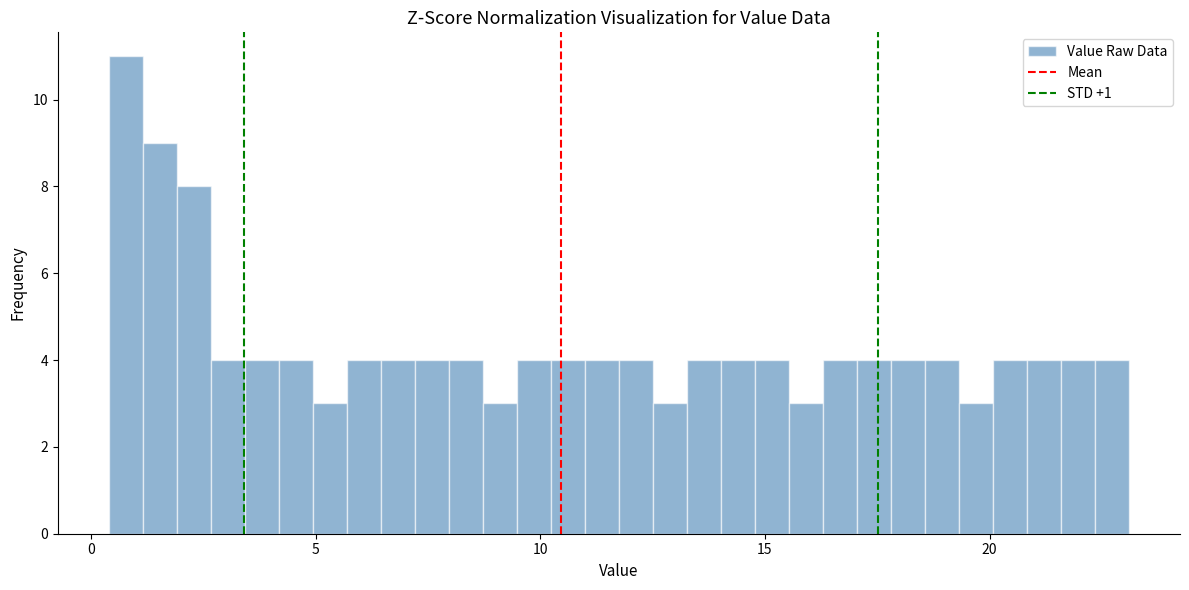

Read against the x-axis, roughly where is the centre of the tallest bar?

1.0